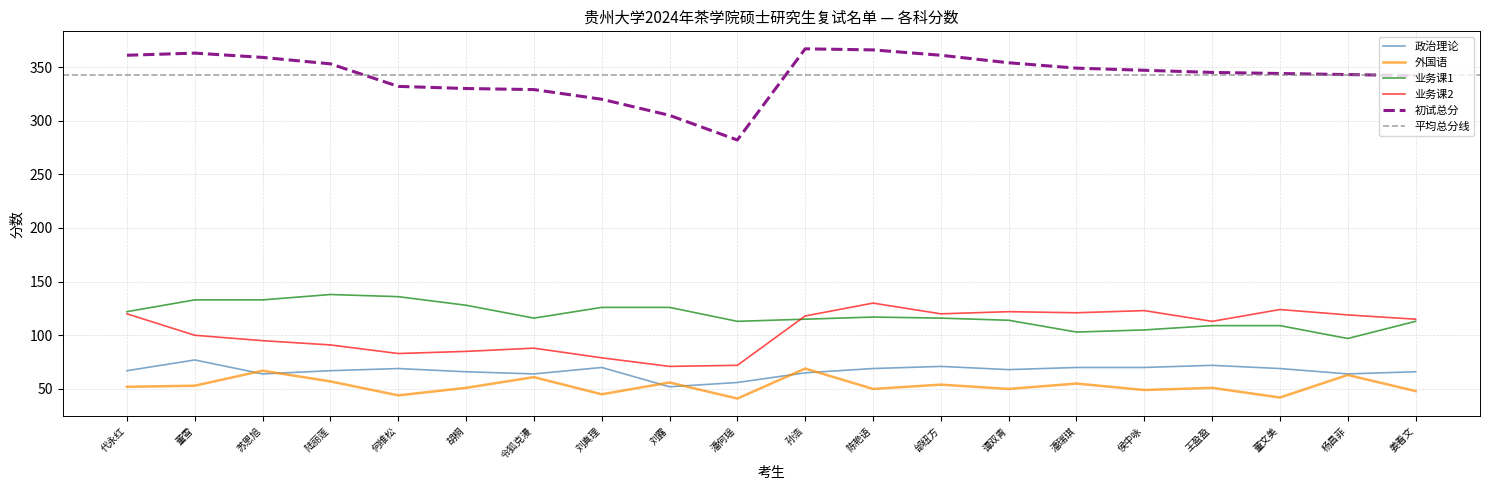

True or false: 业务课2 and 外国语 cross at least once.

False